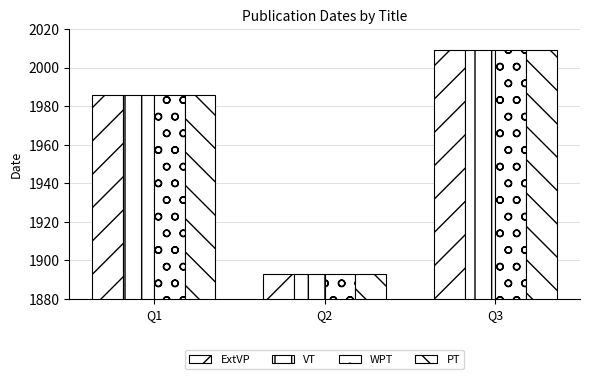

Does the chart contain any negative values?

No